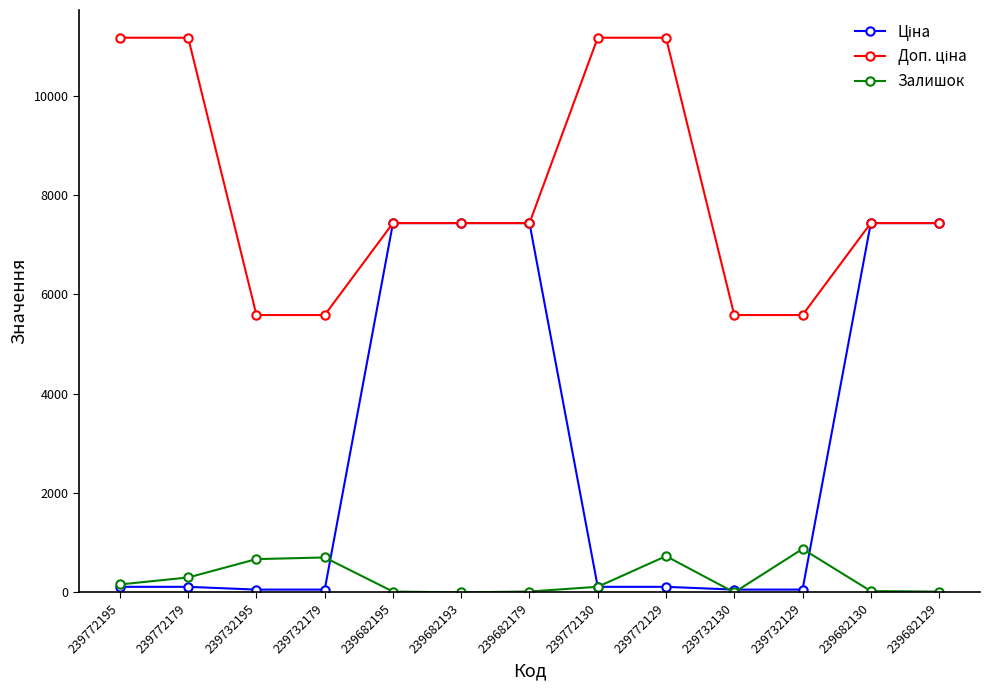

What is the maximum value shown in the chart?

11169.0